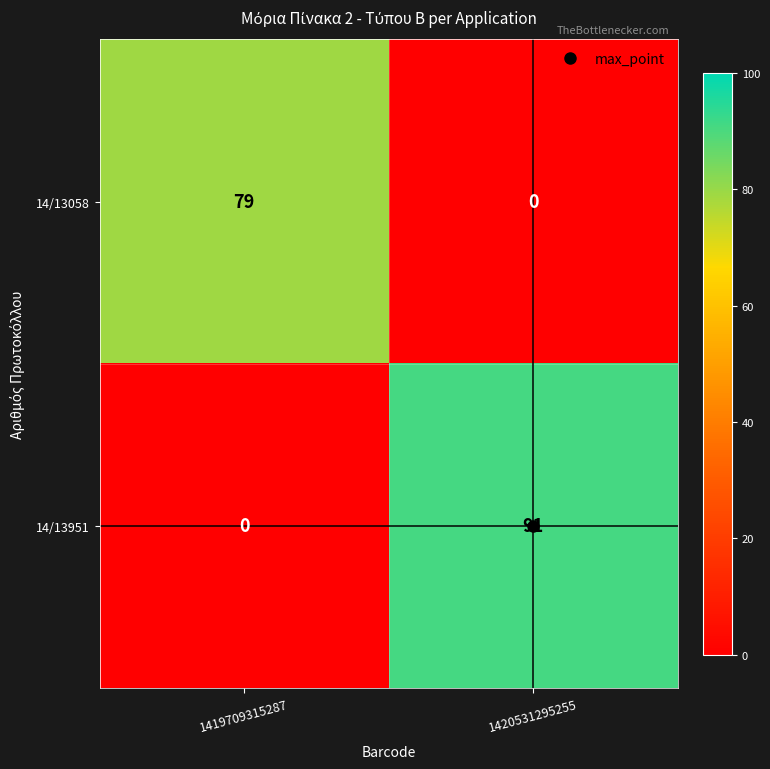

What is the greatest value displayed?

91